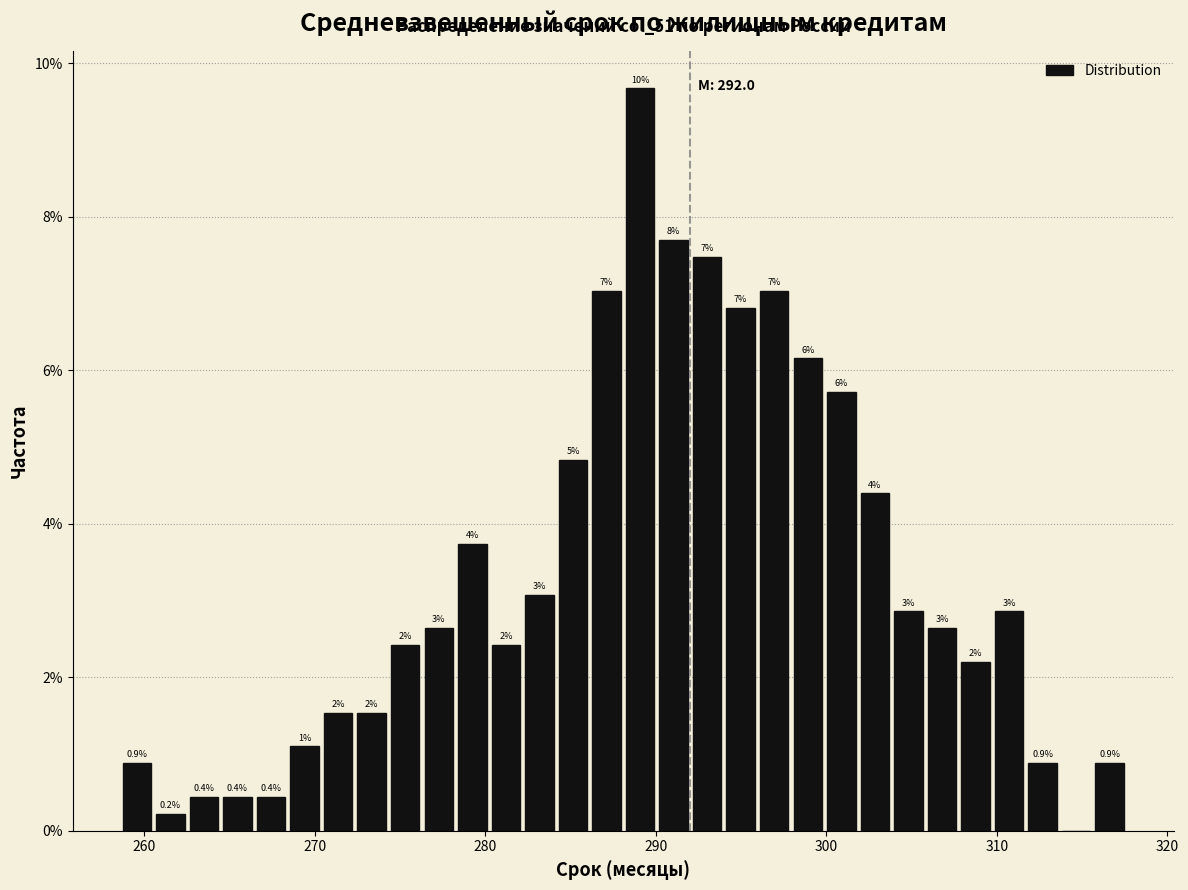

Around what value on the x-axis is the tallest bar? Give the approximate position of its centre, as read against the axis.

289